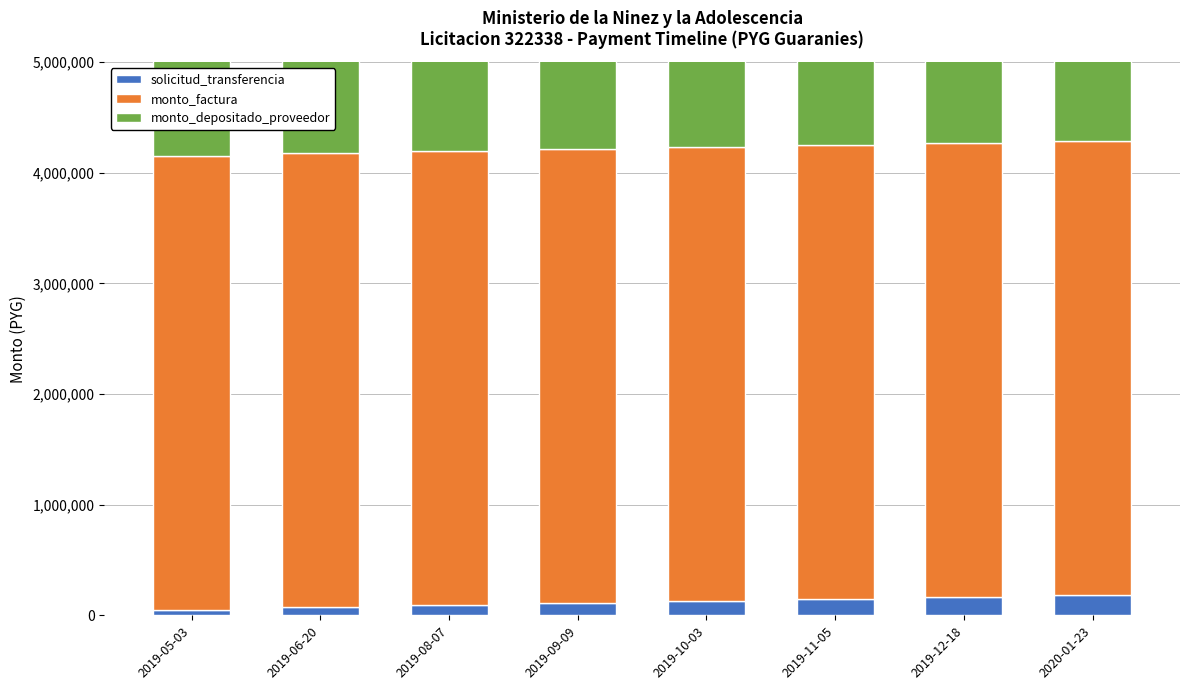

Which series changed the most between 2019-05-03 and 2019-12-18?

solicitud_transferencia